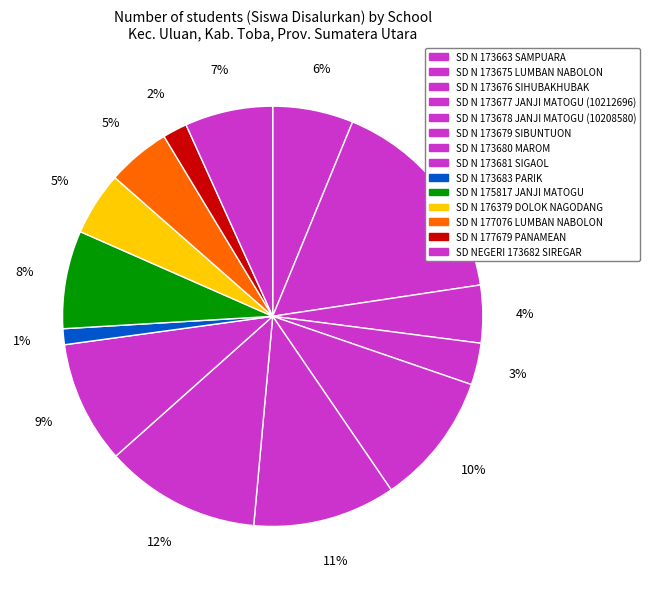

To the nearest percent, what is the difference between the SD N 173678 JANJI MATOGU and SD NEGERI 173682 SIREGAR slice percentages?

3%